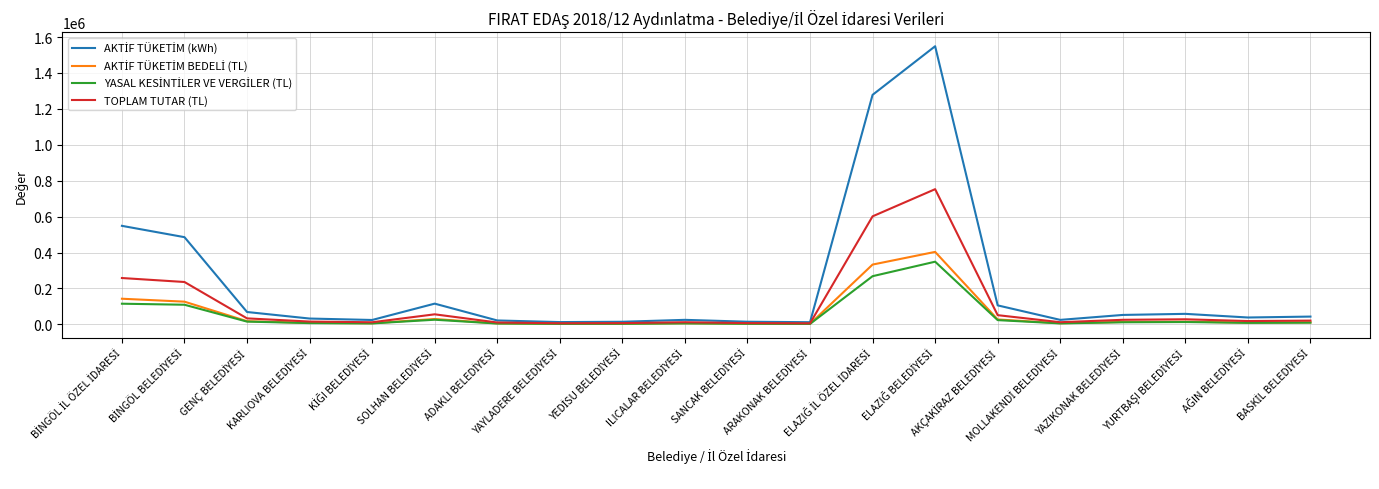

At MOLLAKENDİ BELEDİYESİ, list the series in order from largest to smallest.

AKTİF TÜKETİM (kWh), TOPLAM TUTAR (TL), AKTİF TÜKETİM BEDELİ (TL), YASAL KESİNTİLER VE VERGİLER (TL)